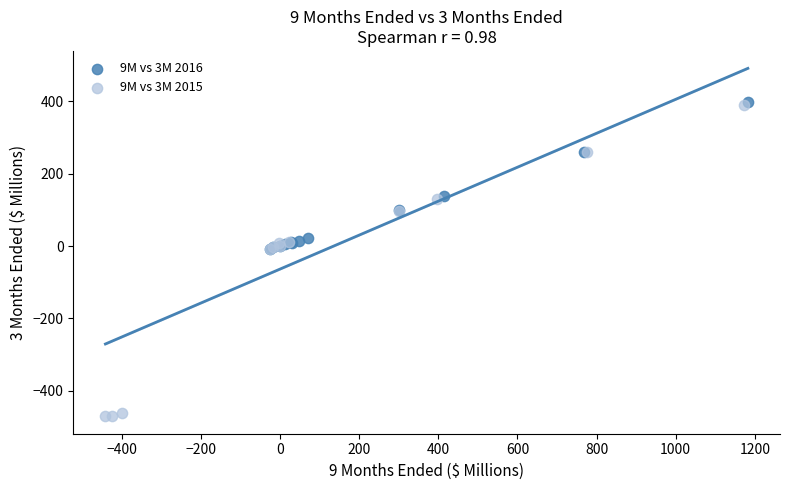

Which series reaches the minimum Y coordinate?

9M vs 3M 2015